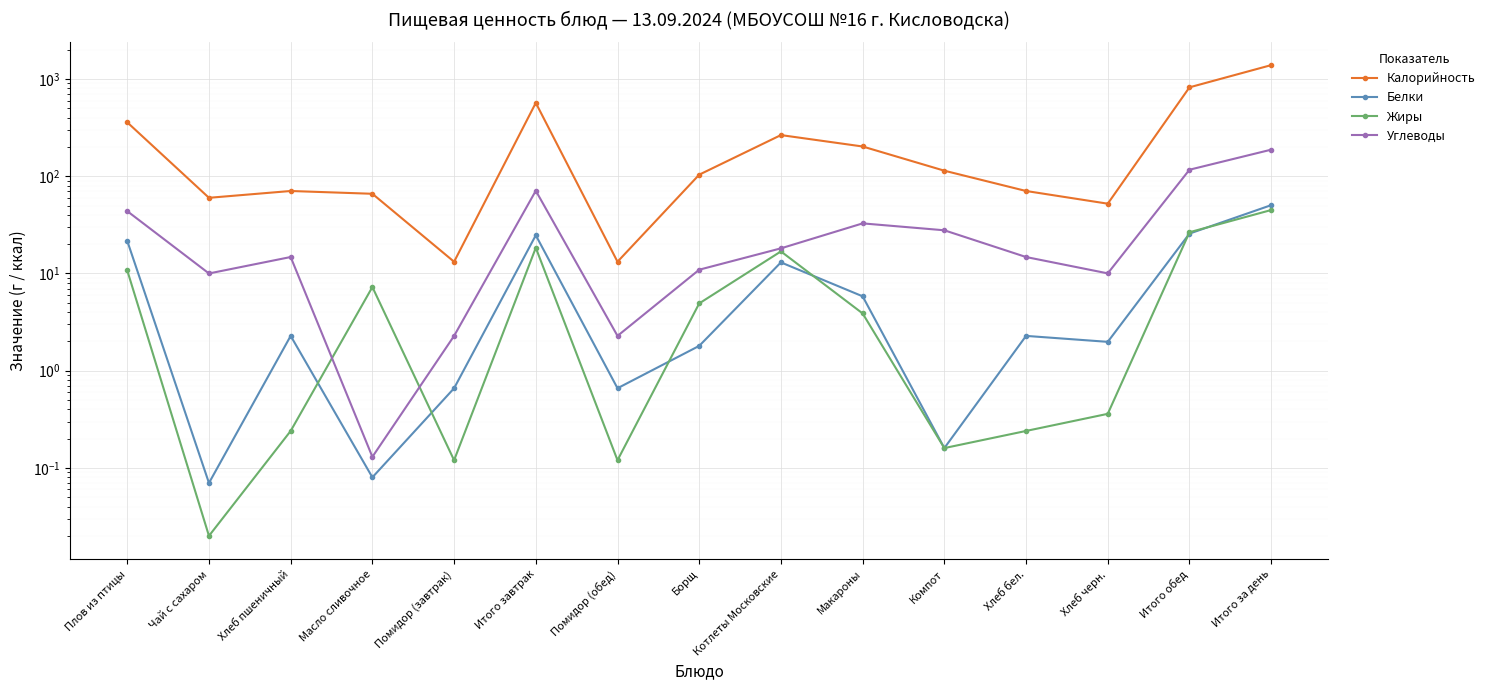

List the series in order of their peak value, lowest first.

Жиры, Белки, Углеводы, Калорийность